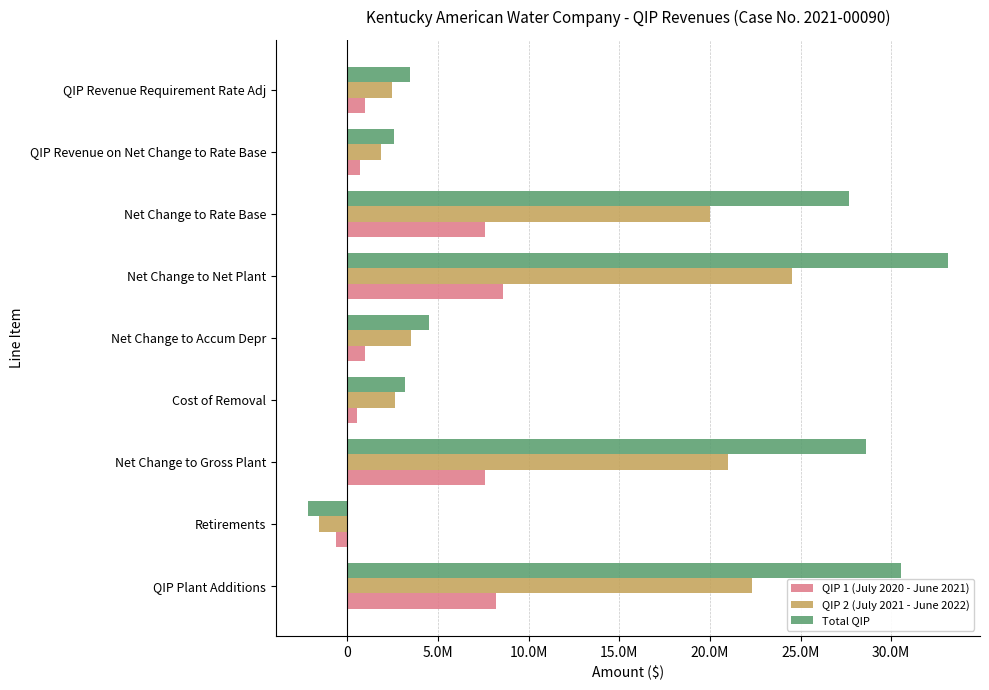

What are all the series names shown in the legend?

QIP 1 (July 2020 - June 2021), QIP 2 (July 2021 - June 2022), Total QIP